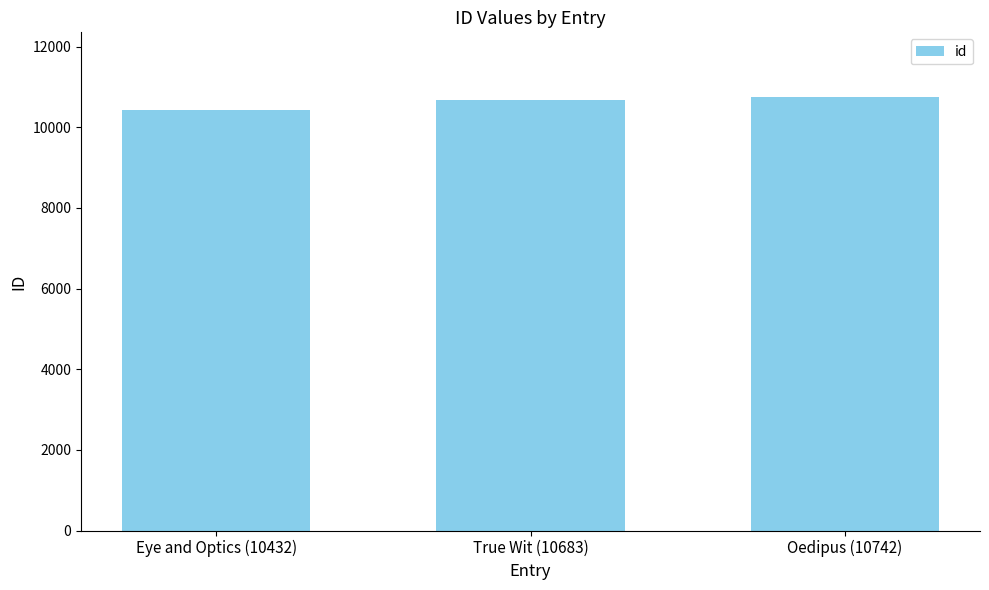

Reading left to right, transcribe all the data shown in this chart.

Eye and Optics (10432)=10432	True Wit (10683)=10683	Oedipus (10742)=10742